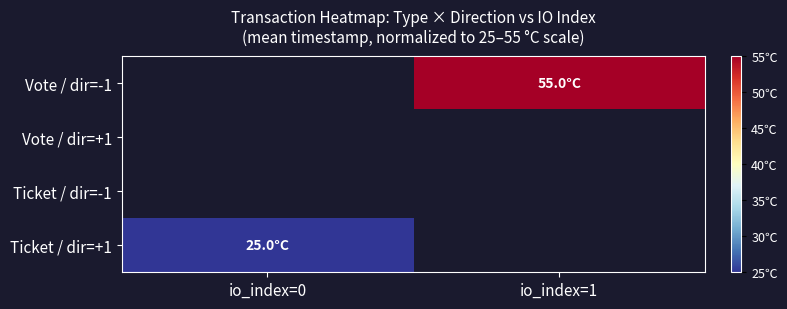

Where is Ticket / dir=+1 nearest to the value 25?

io_index=0